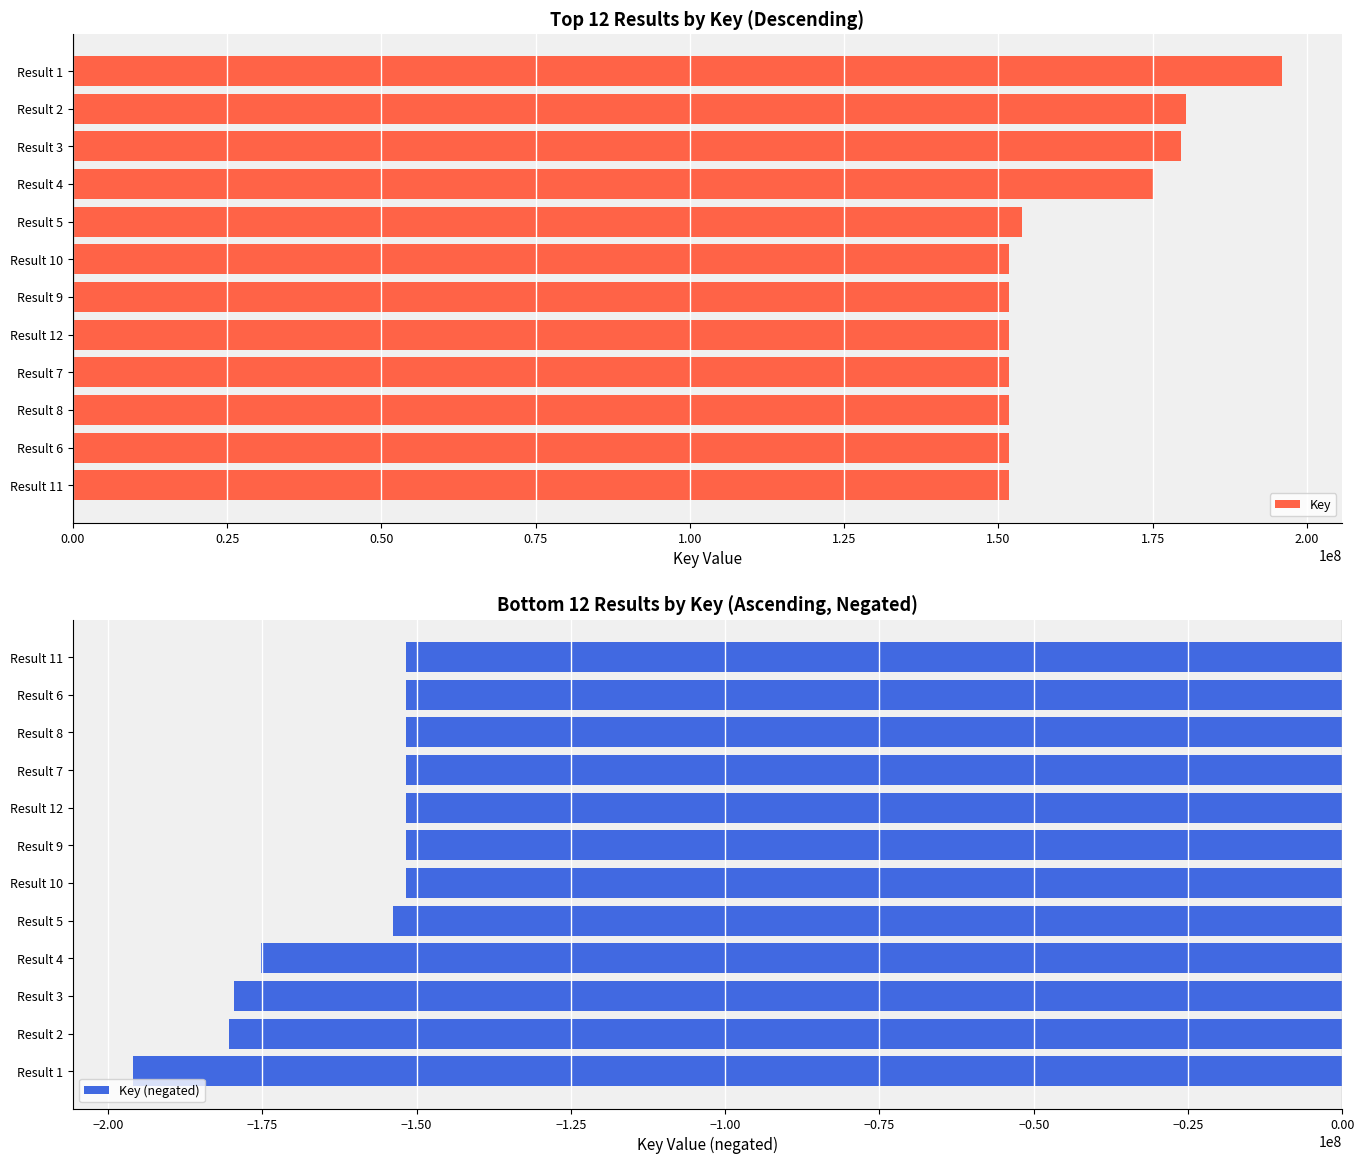

What are all the series names shown in the legend?

Key, Key (negated)